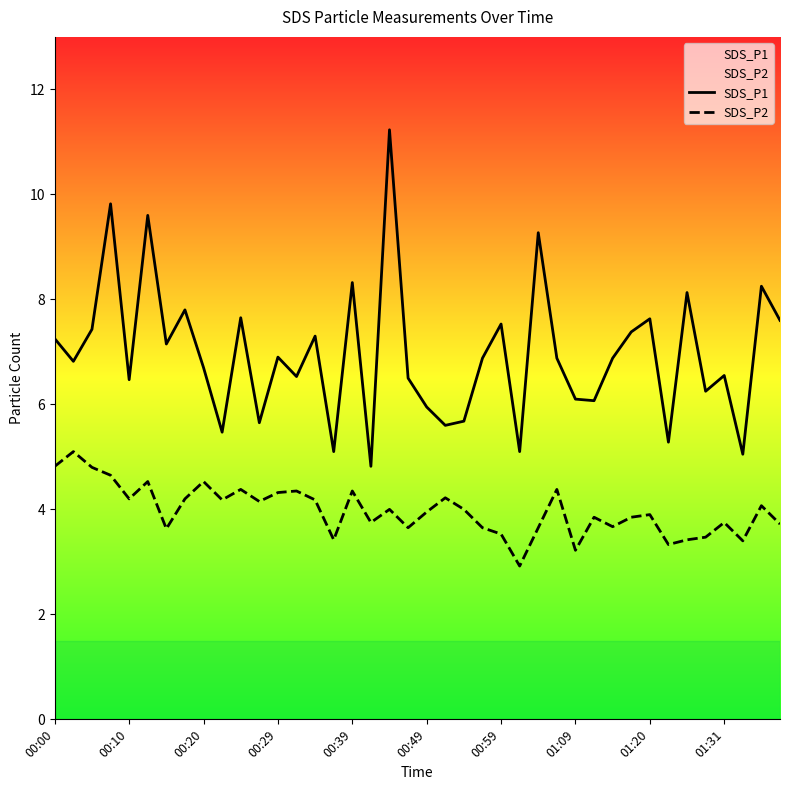

What is the minimum value for SDS_P2?

2.9